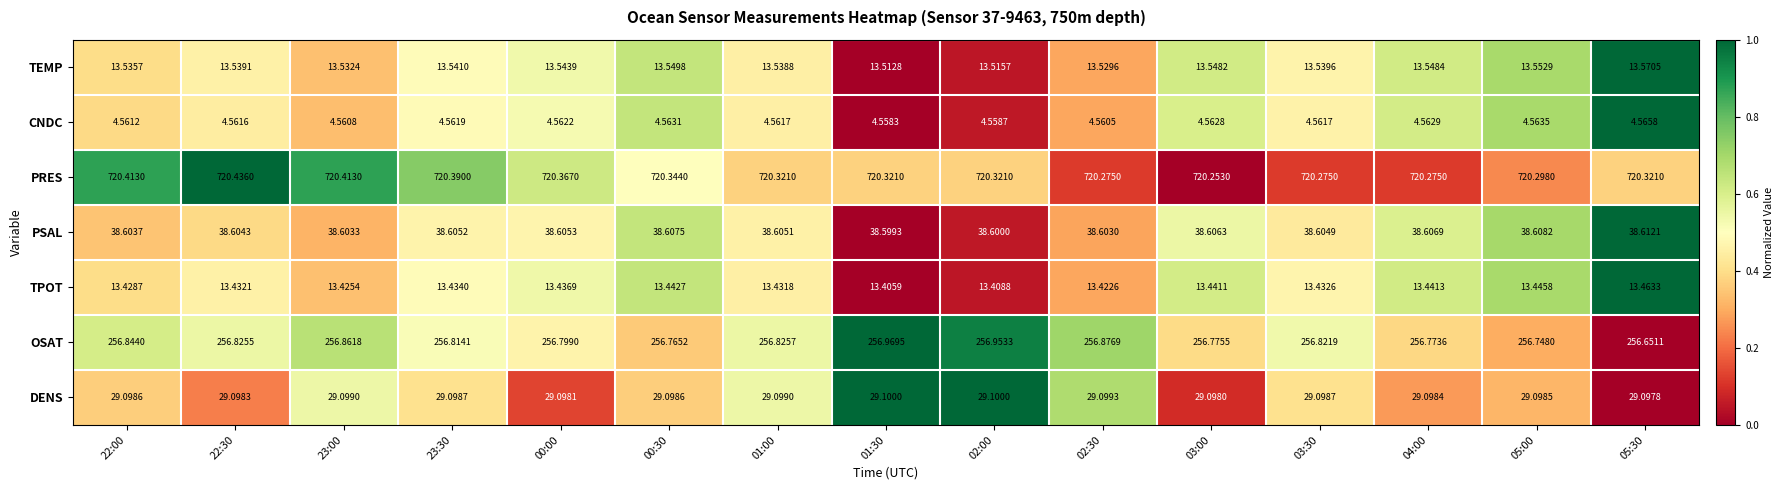

Which series has the largest range (max minus min)?

OSAT